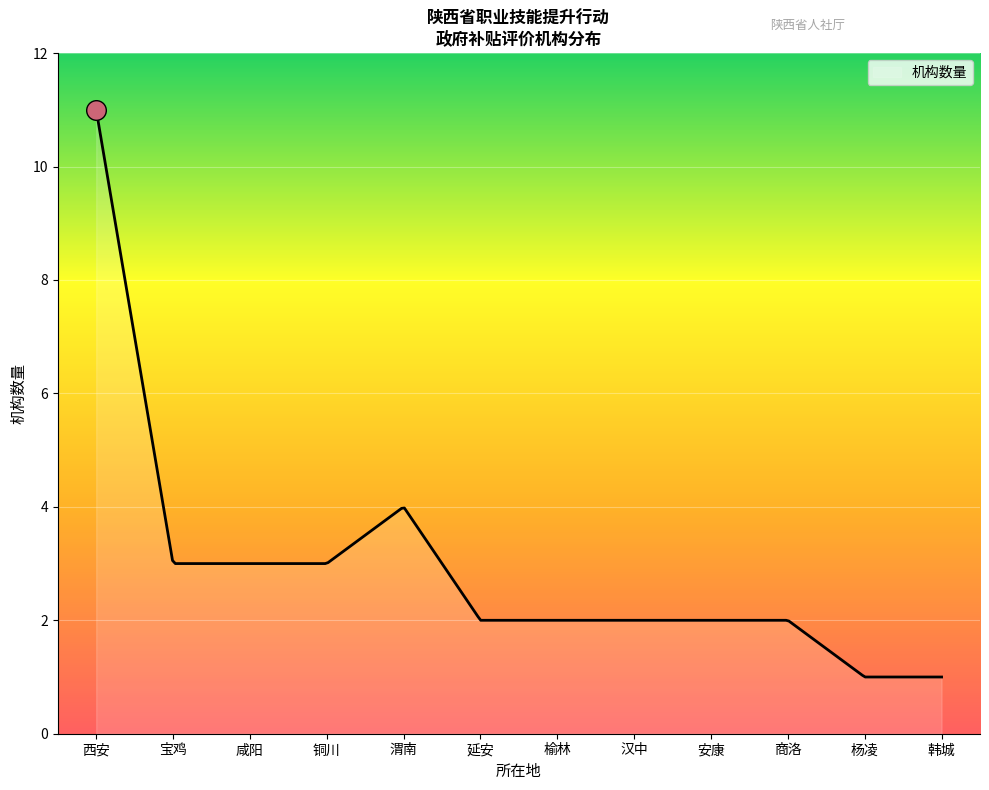

What is the smallest value displayed?

1.0